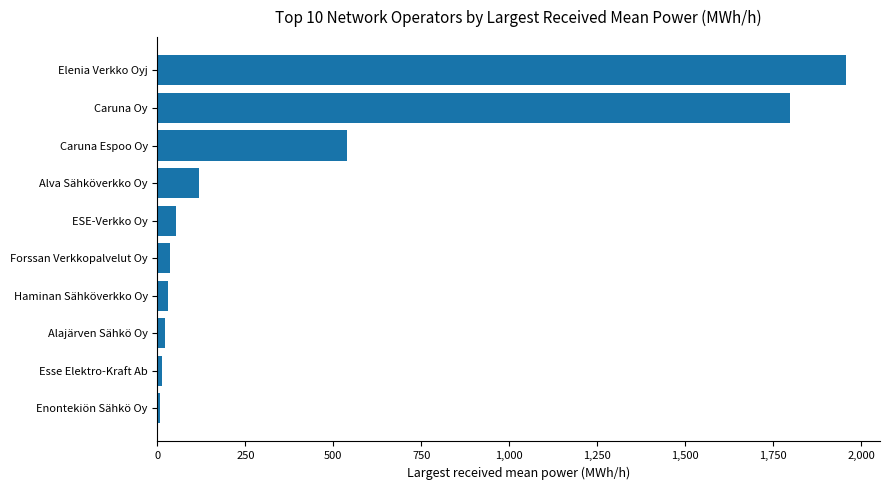

What is the average value?

457.6